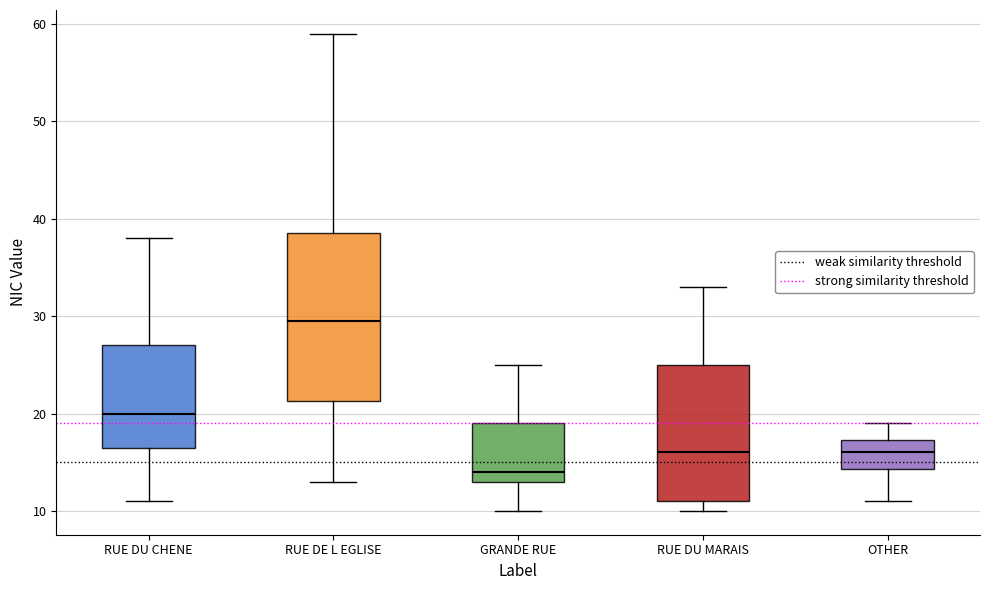

Reading left to right, transcribe this box plot: for each box, give where its median line is, the range the box spans, and where its two whiskers end, as read against the y-axis. The values are not printed on the chart, so give them approximately, as read against the axis.

RUE DU CHENE: median 20, box 17 to 27, whiskers 11 to 38
RUE DE L EGLISE: median 30, box 21 to 39, whiskers 13 to 59
GRANDE RUE: median 14, box 13 to 19, whiskers 10 to 25
RUE DU MARAIS: median 16, box 11 to 25, whiskers 10 to 33
OTHER: median 16, box 14 to 17, whiskers 11 to 19